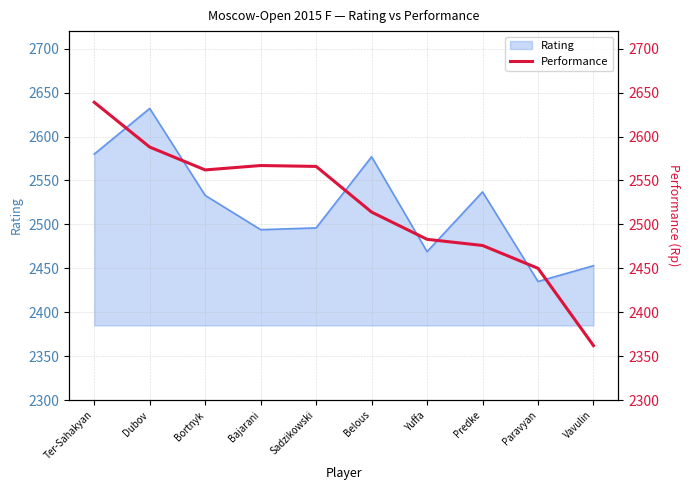

List the labels in order of value, largest first.

Ter-Sahakyan, Dubov, Bajarani, Sadzikowski, Bortnyk, Belous, Yuffa, Predke, Paravyan, Vavulin